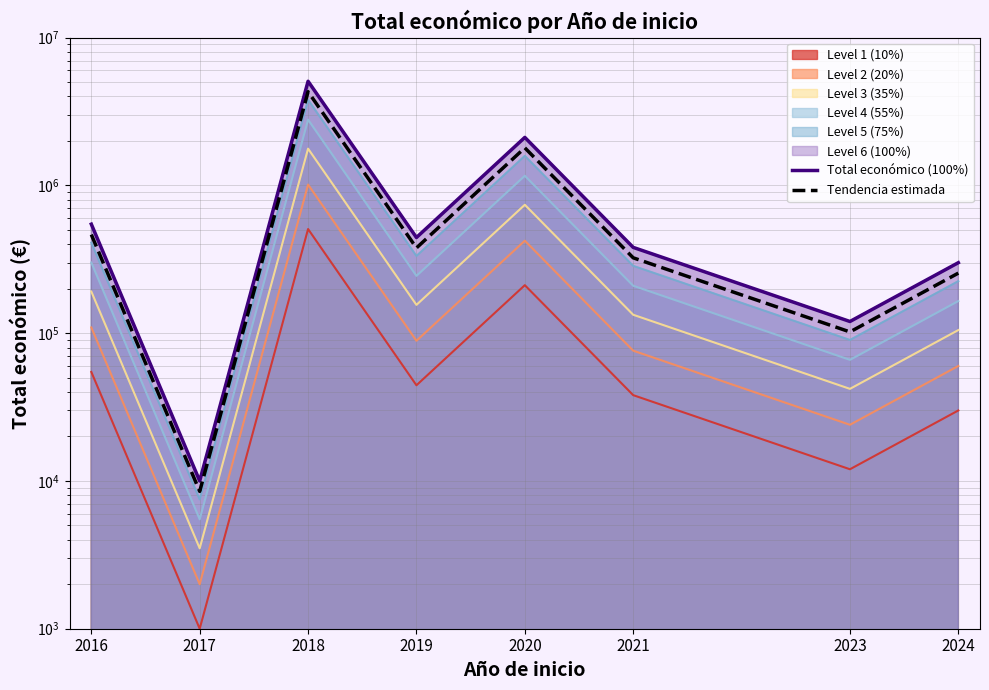

True or false: Tendencia estimada and Total económico (100%) cross at least once.

False